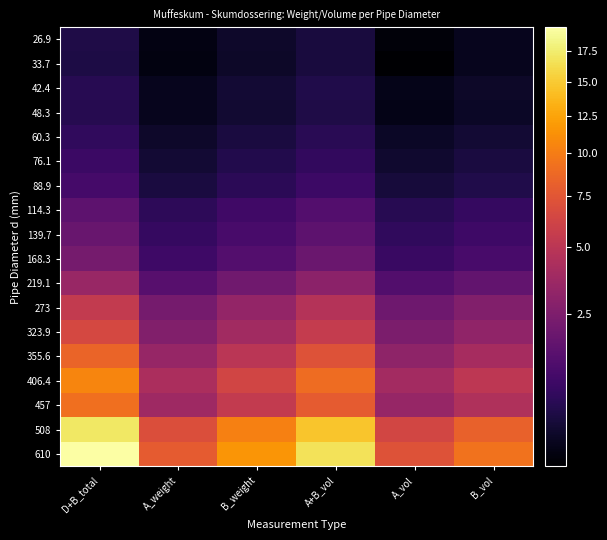

Which series has the largest range (max minus min)?

610